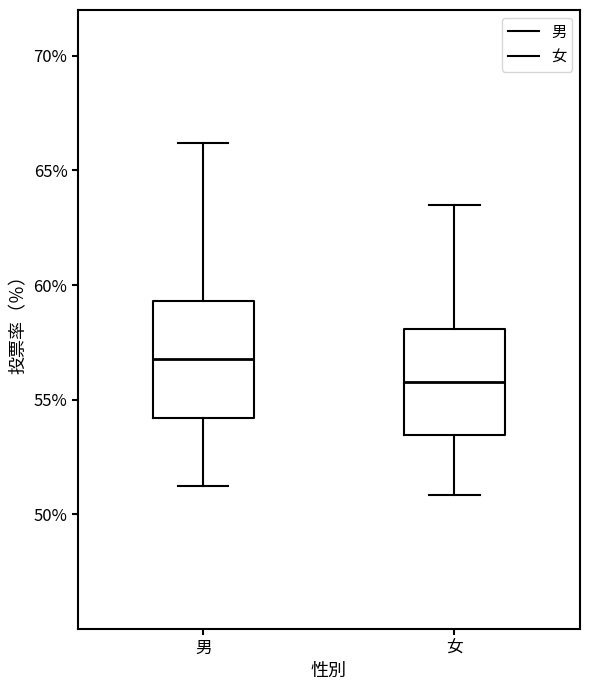

Reading left to right, read every box against the y-axis: the position of its median line, the range the box covers, and the ends of its whiskers. The values are not printed on the chart, so give them approximately, as read against the axis.

男: median 57.0, box 54.0 to 59.5, whiskers 51.0 to 66.0
女: median 56.0, box 53.5 to 58.0, whiskers 51.0 to 63.5